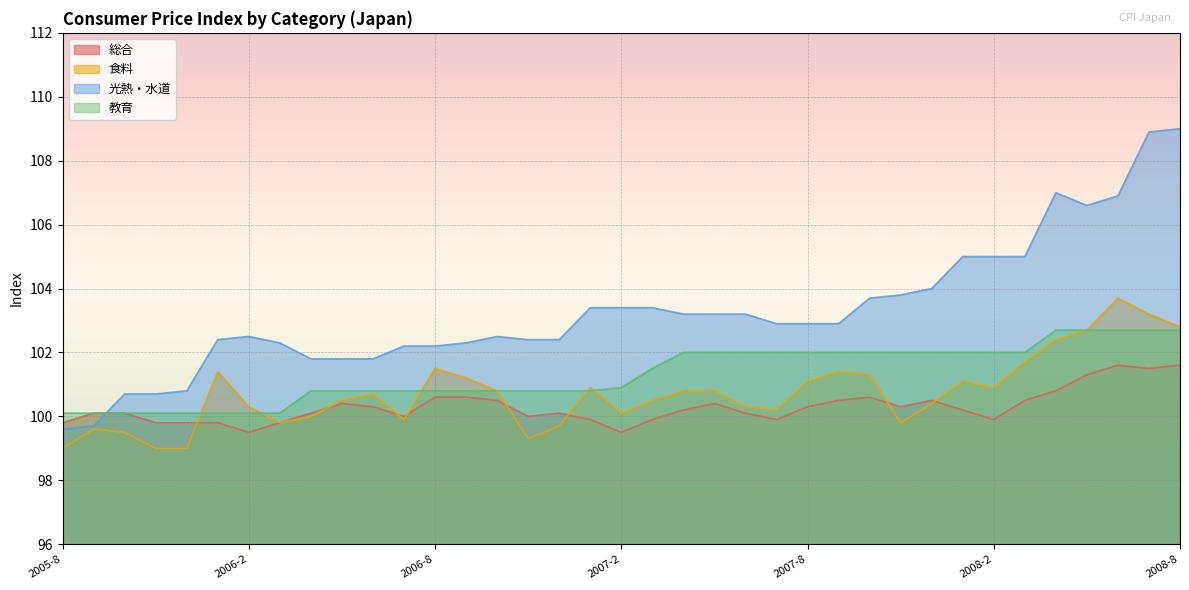

What is the sum of all 食料 values?

3727.3